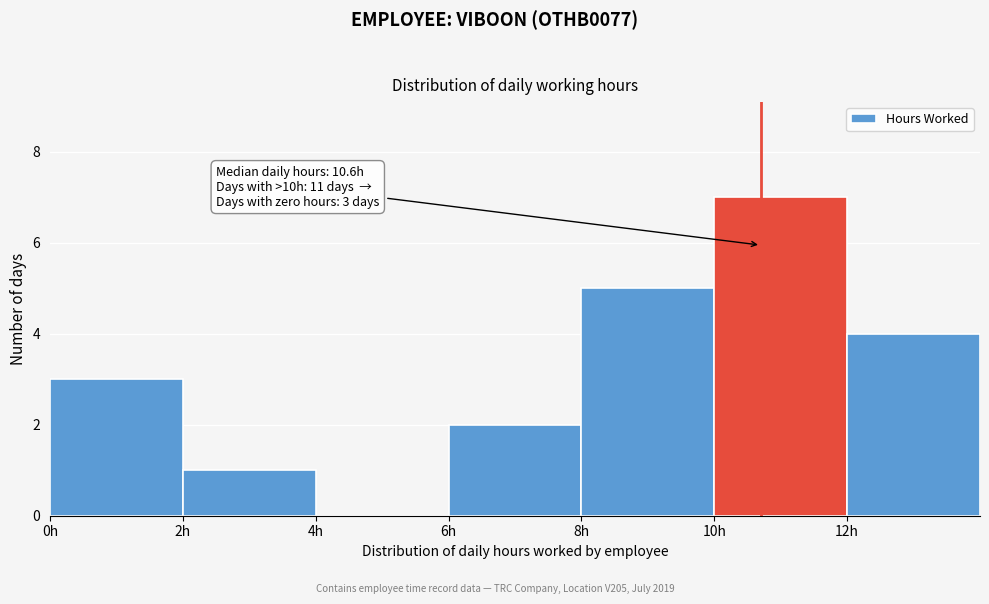

Over which range of the x-axis is the bar tallest?

10 to 12